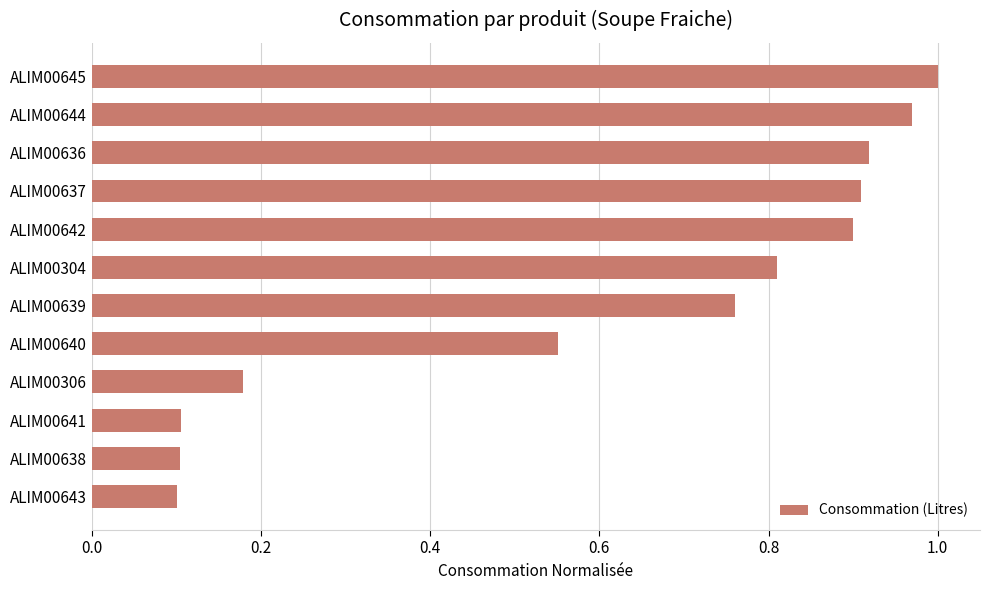

What is the smallest value displayed?

0.1